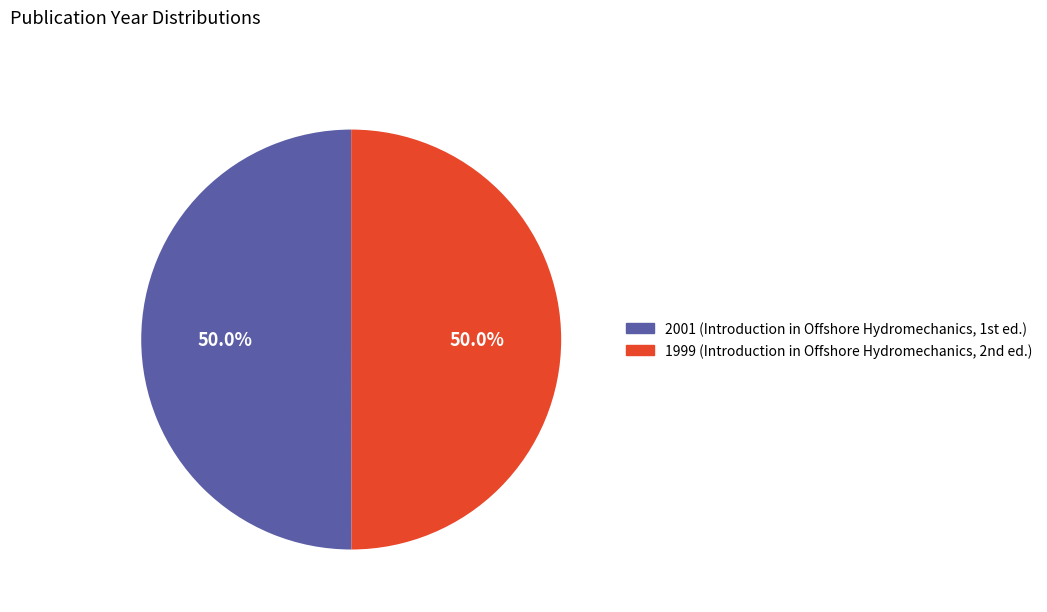

Which category accounts for the majority?

2001